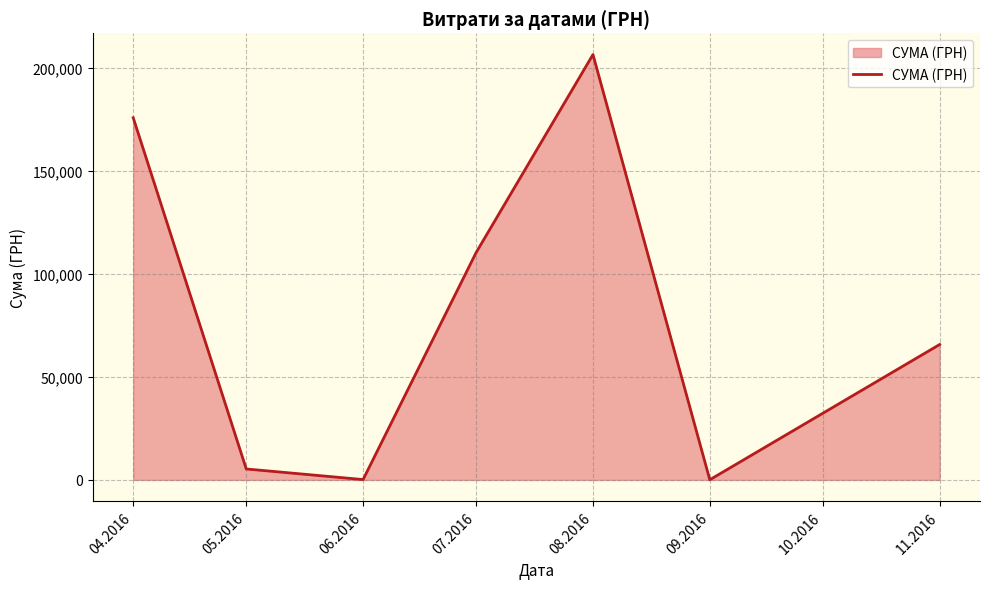

Where is the first local minimum?

06.2016